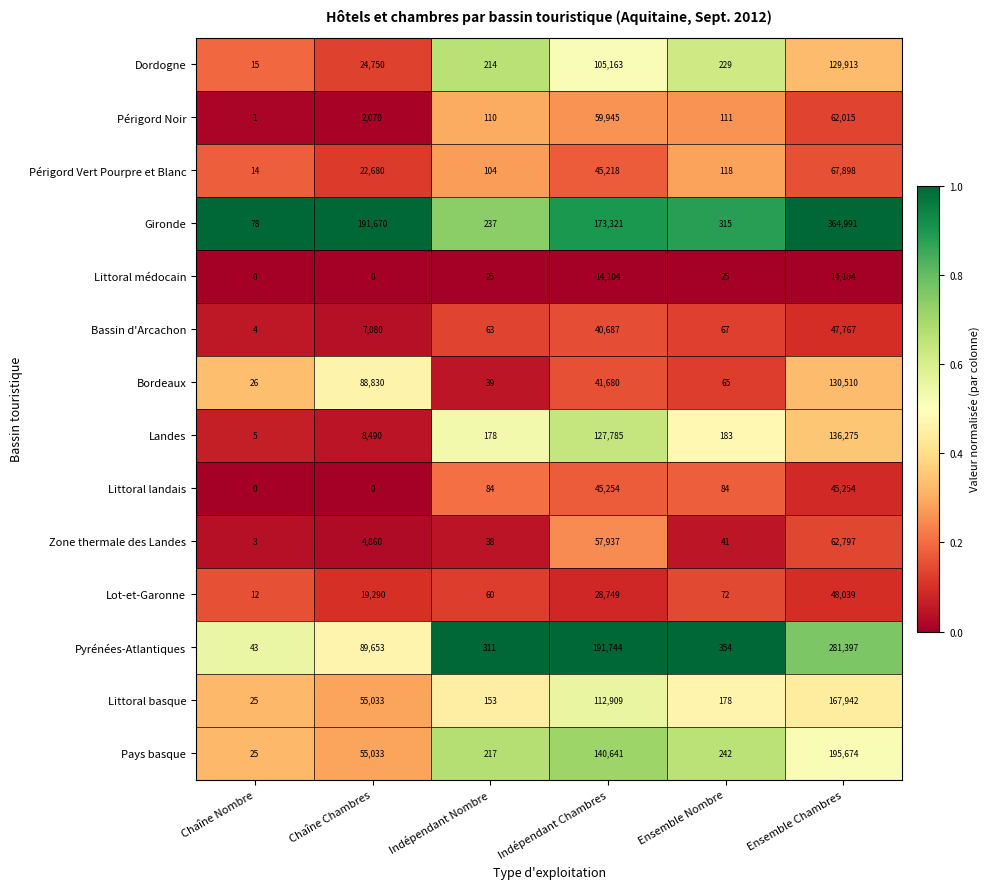

At Indépendant Chambres, list the series in order from largest to smallest.

Pyrénées-Atlantiques, Gironde, Pays basque, Landes, Littoral basque, Dordogne, Périgord Noir, Zone thermale des Landes, Littoral landais, Périgord Vert Pourpre et Blanc, Bordeaux, Bassin d'Arcachon, Lot-et-Garonne, Littoral médocain